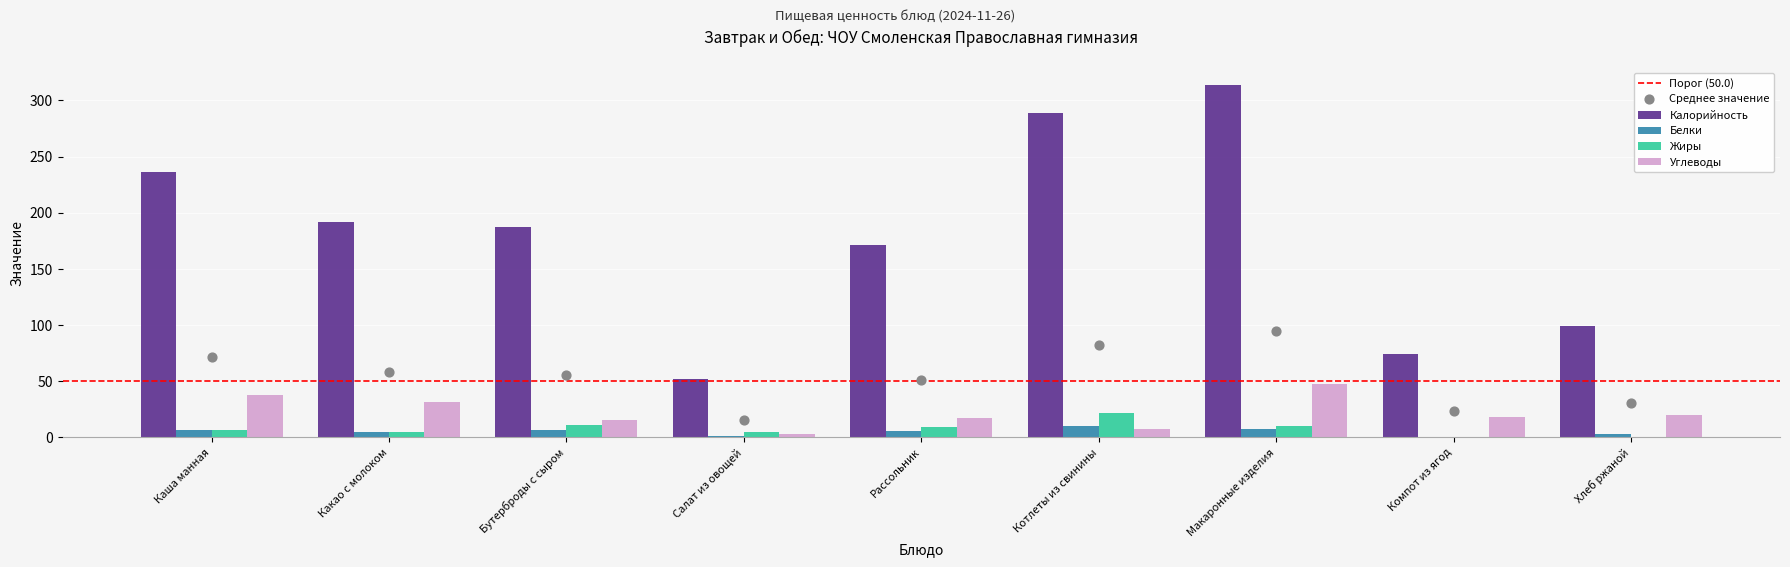

Which series reaches the minimum Y coordinate?

Жиры